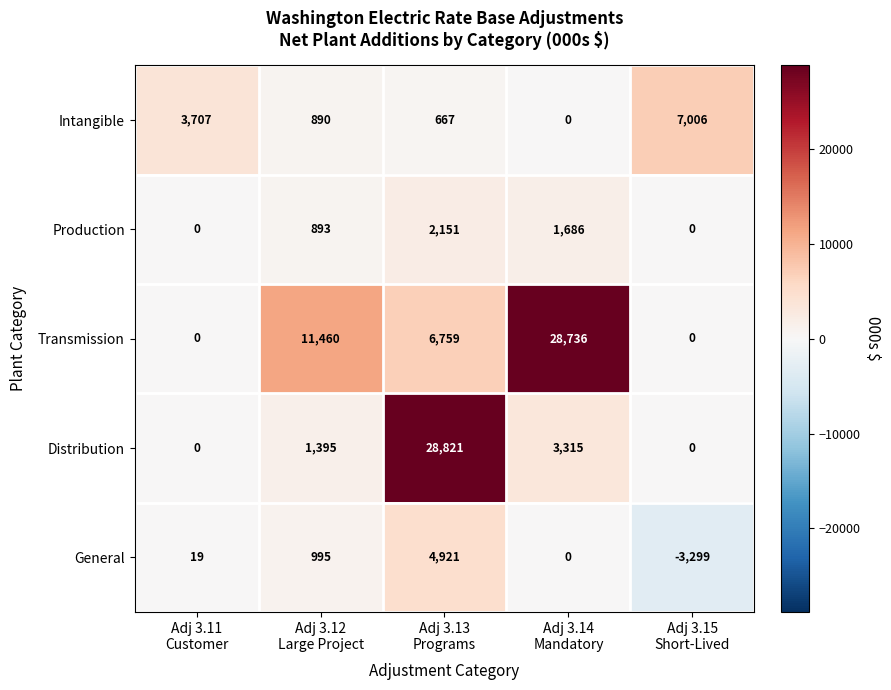

At how many categories does at least one series exceed 12936?

2